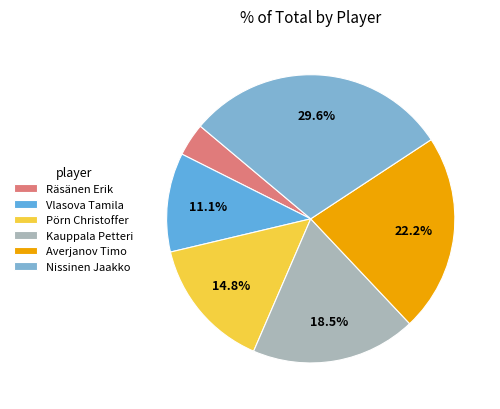

How many slices are in this pie chart?

6